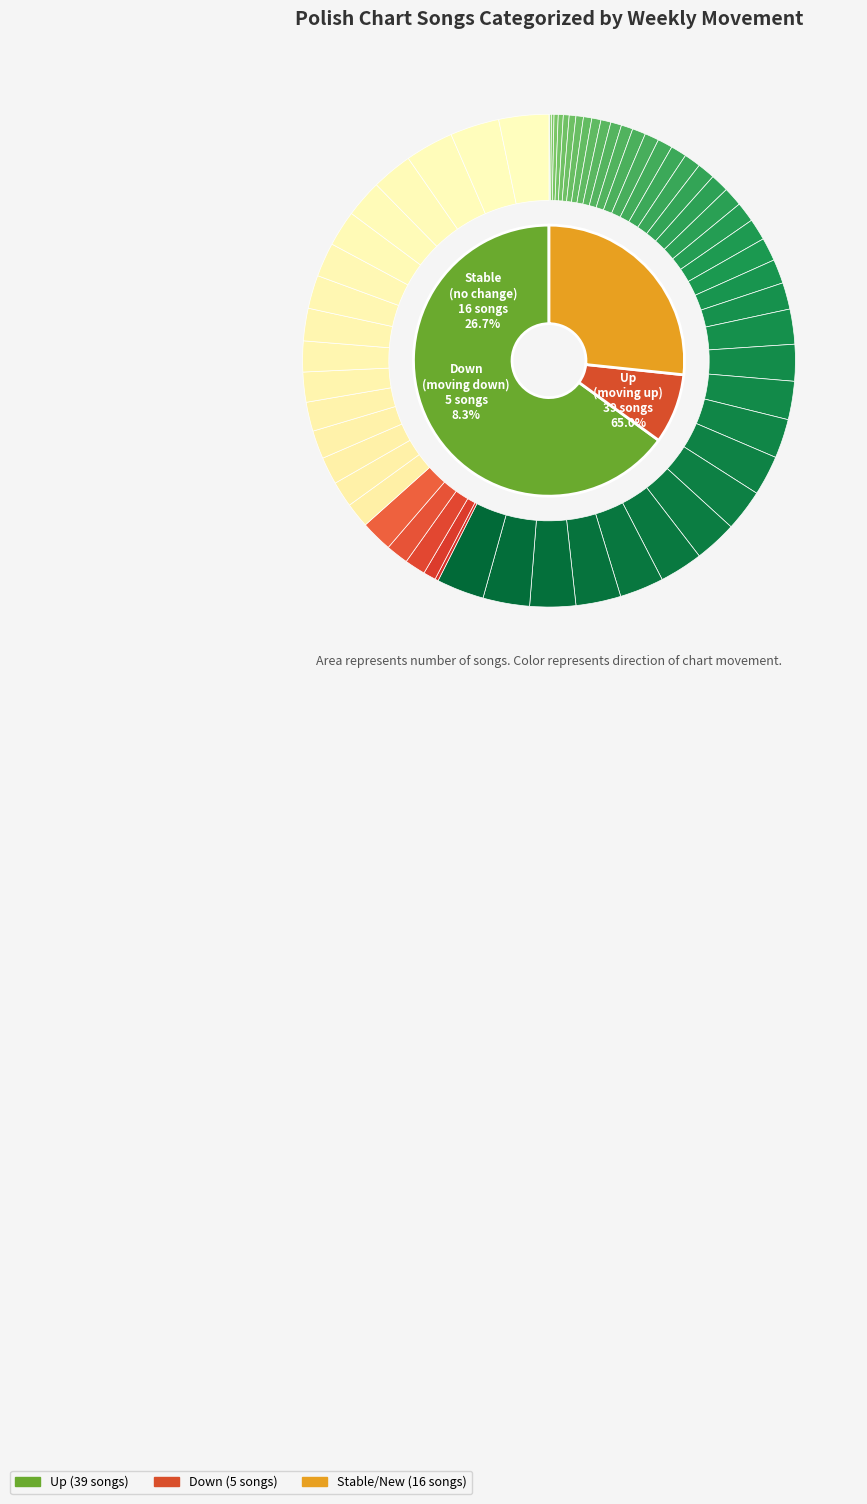

To the nearest percent, what is the difference between the down and up slice percentages?

57%